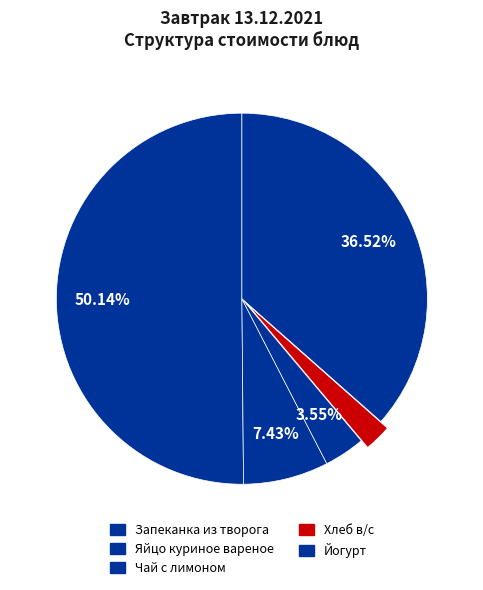

Is it true that Яйцо куриное вареное is 1% of the pie?

False